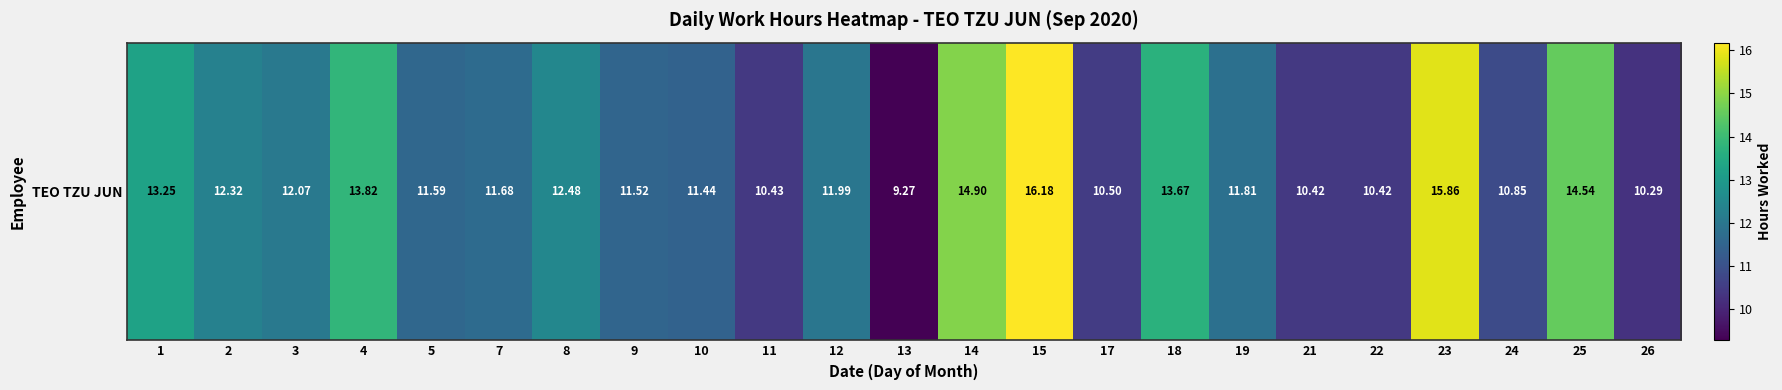

Read the value at 17.

10.5